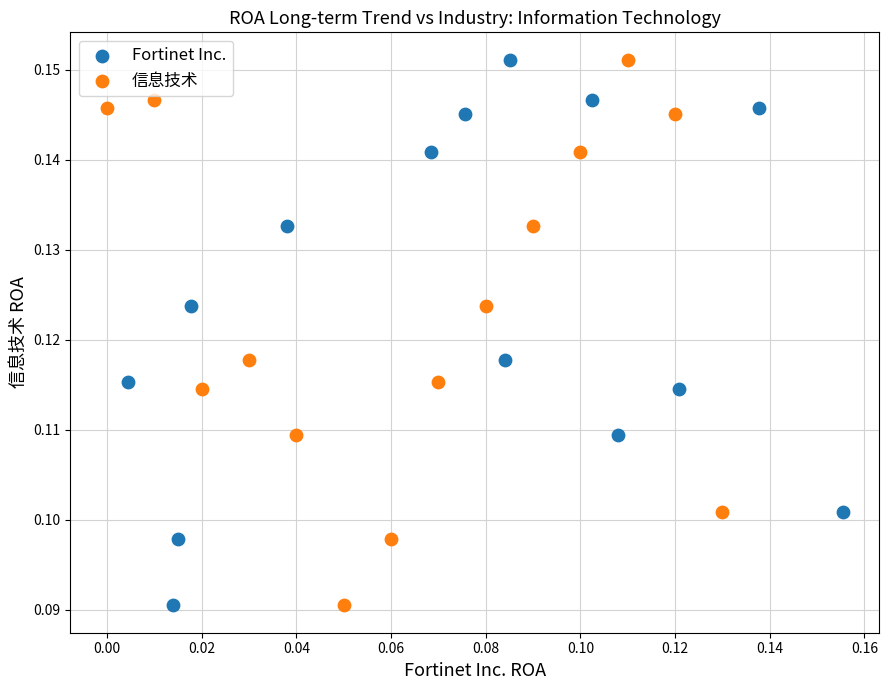

What are all the series names shown in the legend?

Fortinet Inc., 信息技术